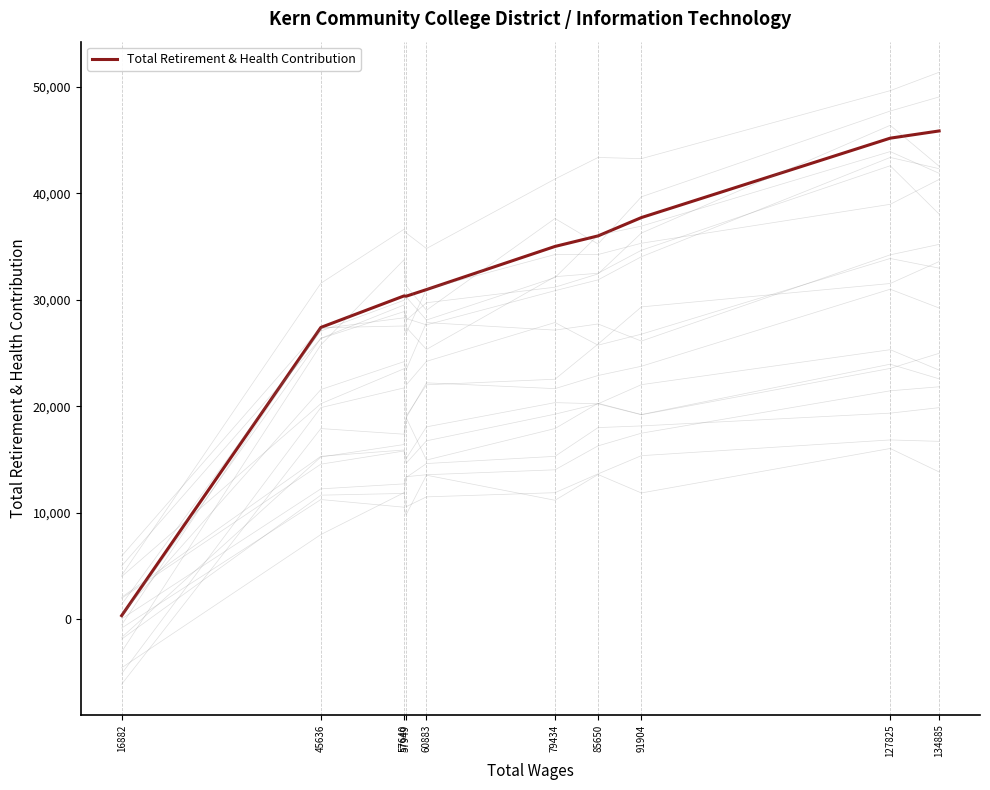

What is the sum of the values at 134885 and 60883?

76841